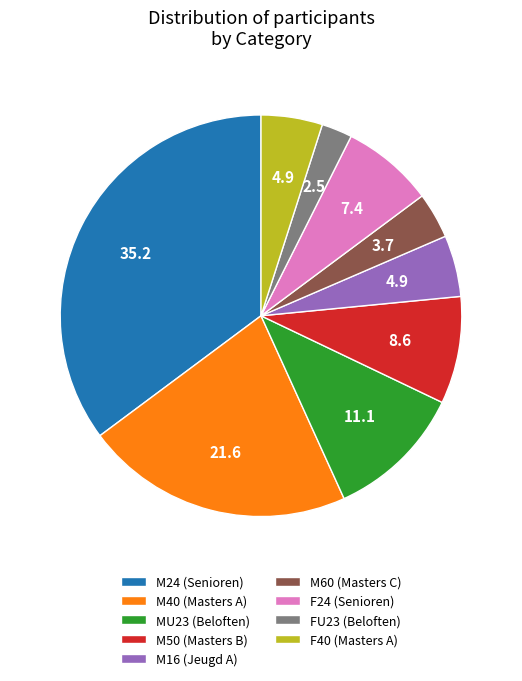

Between F24 (Senioren) and MU23 (Beloften), which is larger?

MU23 (Beloften)